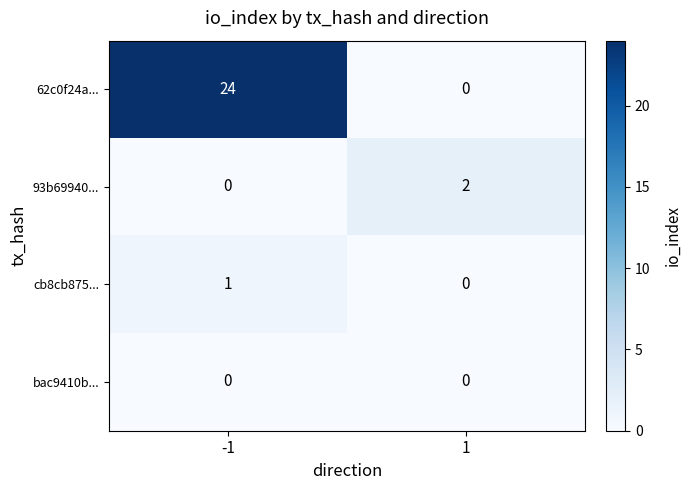

Rank the series by their maximum value, from lowest to highest.

bac9410b..., cb8cb875..., 93b69940..., 62c0f24a...